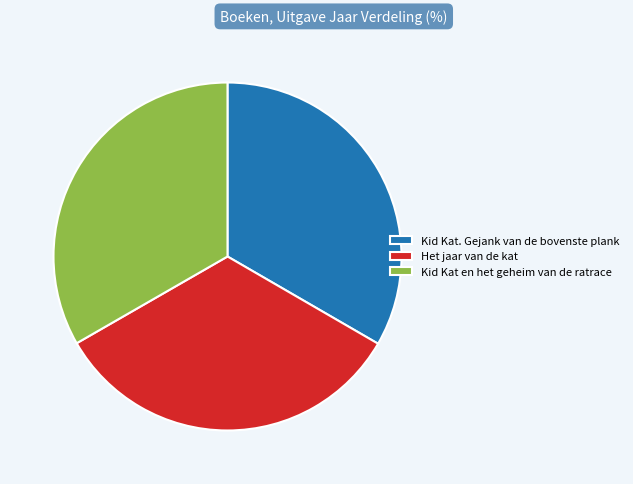

Does Kid Kat en het geheim van de ratrace represent more than half of the total?

No